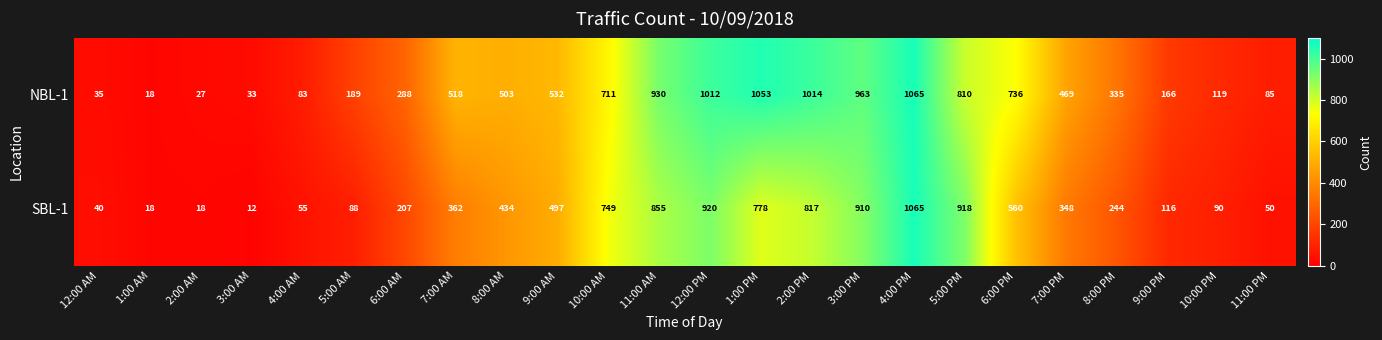

What is the difference between the SBL-1 values at 9:00 PM and 2:00 AM?

98